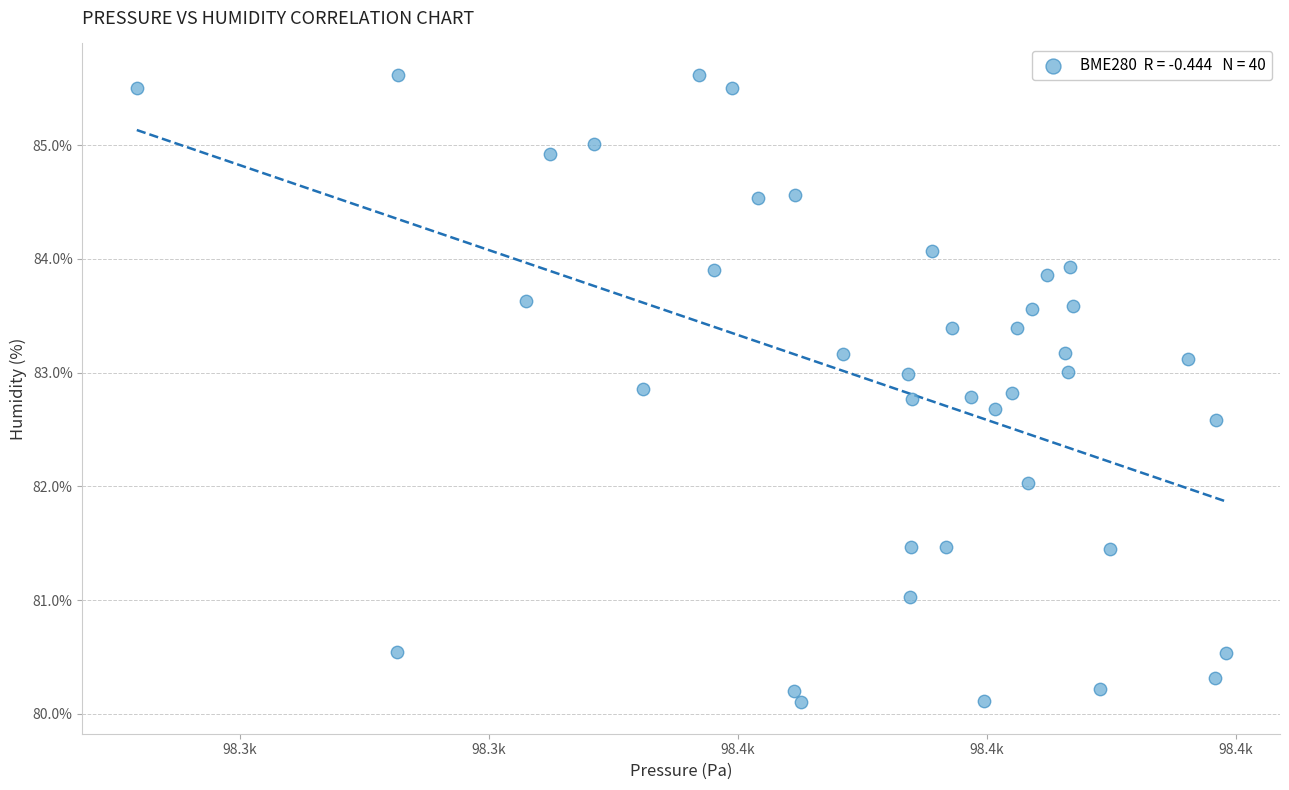

What is the range of Y values (max minus min)?

5.5